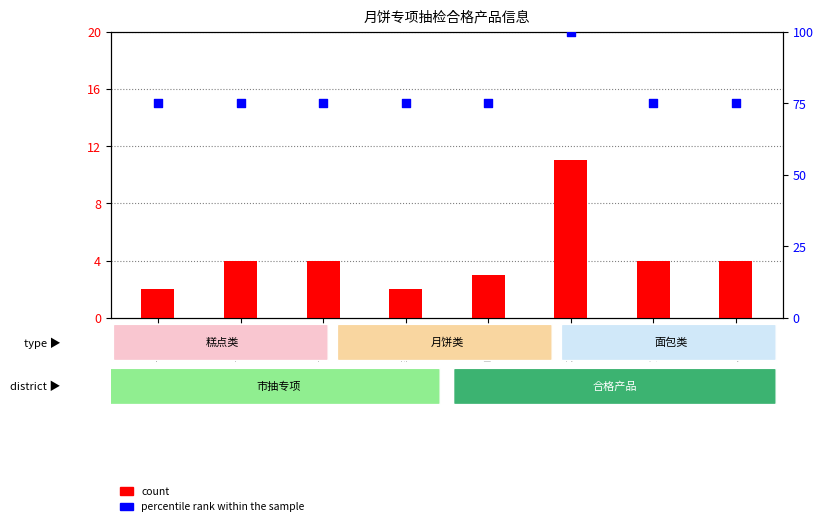

Which series contains the highest Y value?

percentile rank within the sample